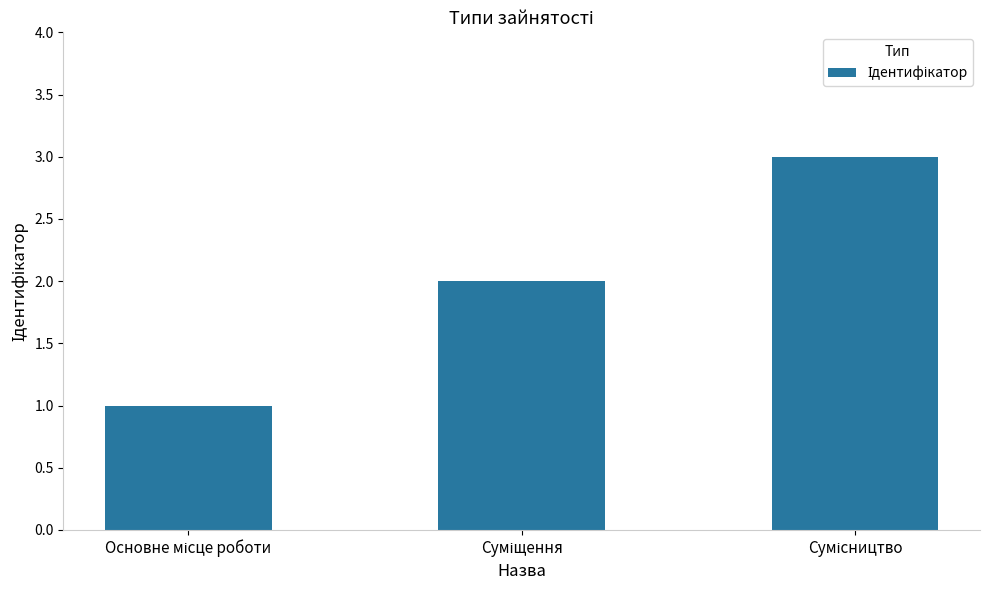

What is the smallest value displayed?

1